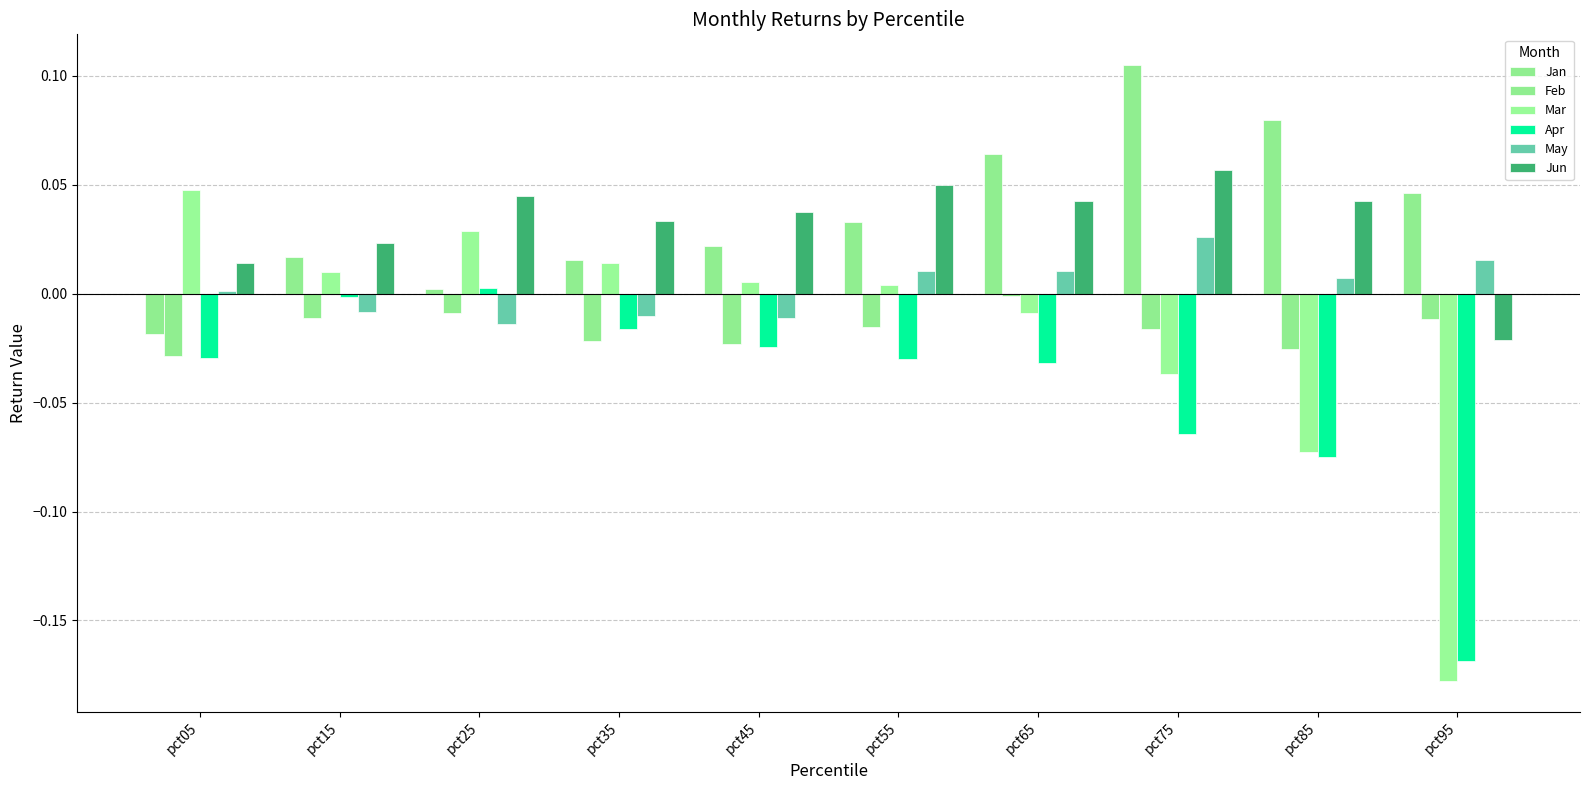

Is it true that Mar equals 0.0 at pct45?

True